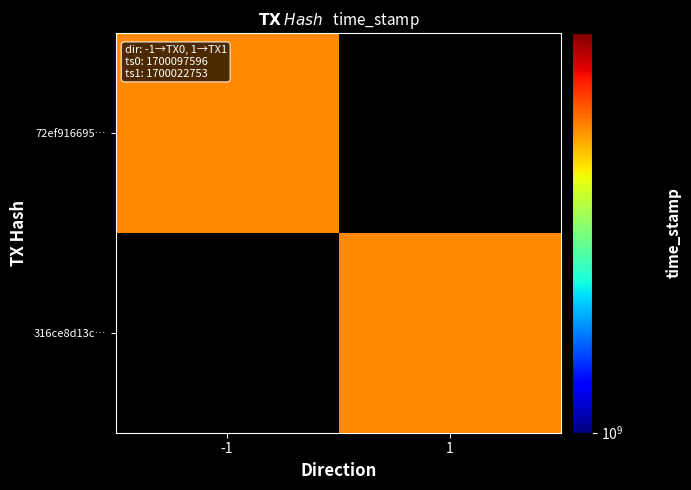

What is the smallest value displayed?

1700022753.0